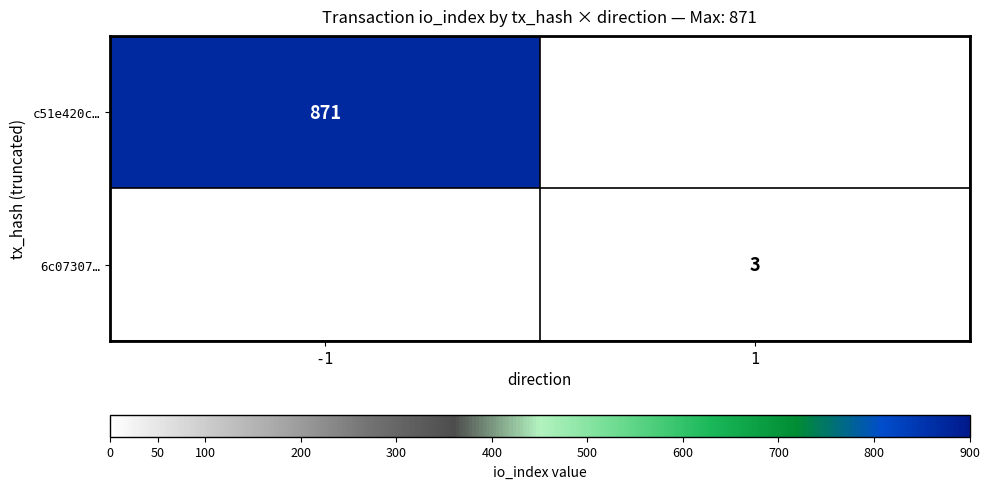

The 6c07307… series shows 3 at 1. True or false?

True